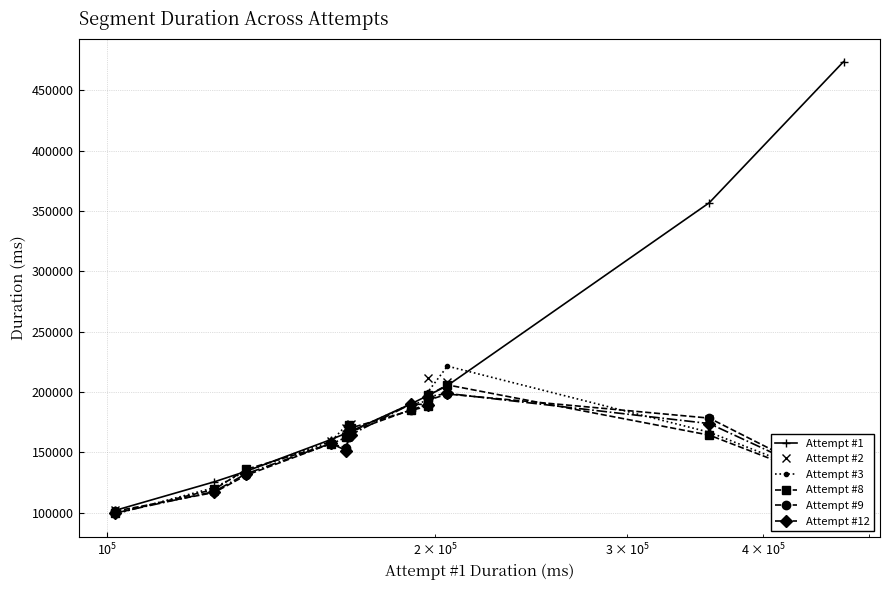

Which series has the widest spread of values?

Attempt #1